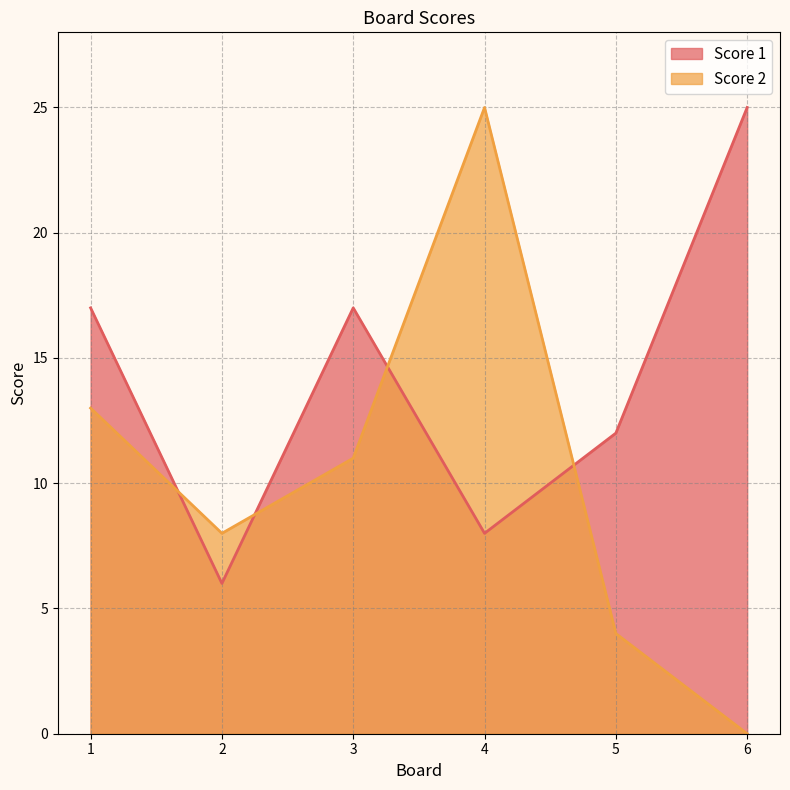

At how many categories does at least one series exceed 24?

2